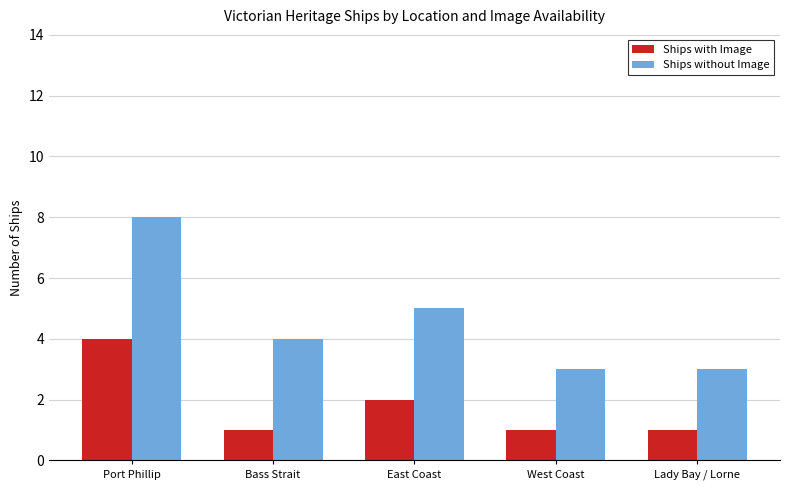

How many bars are there in total?

10